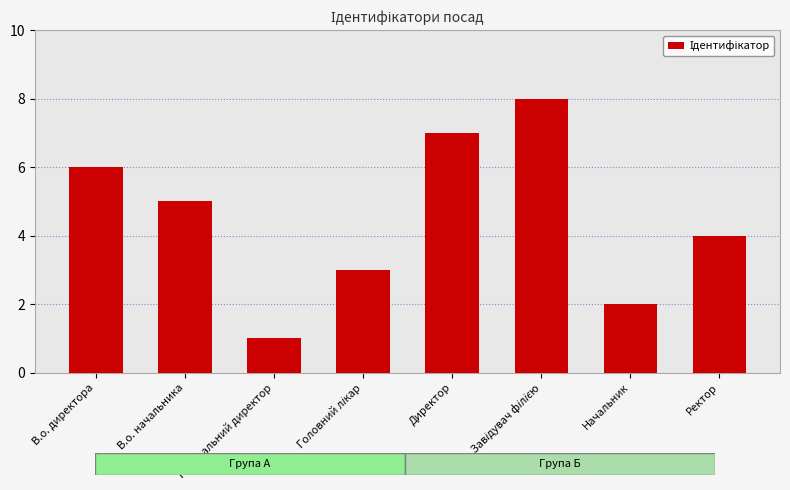

What is the greatest value displayed?

8